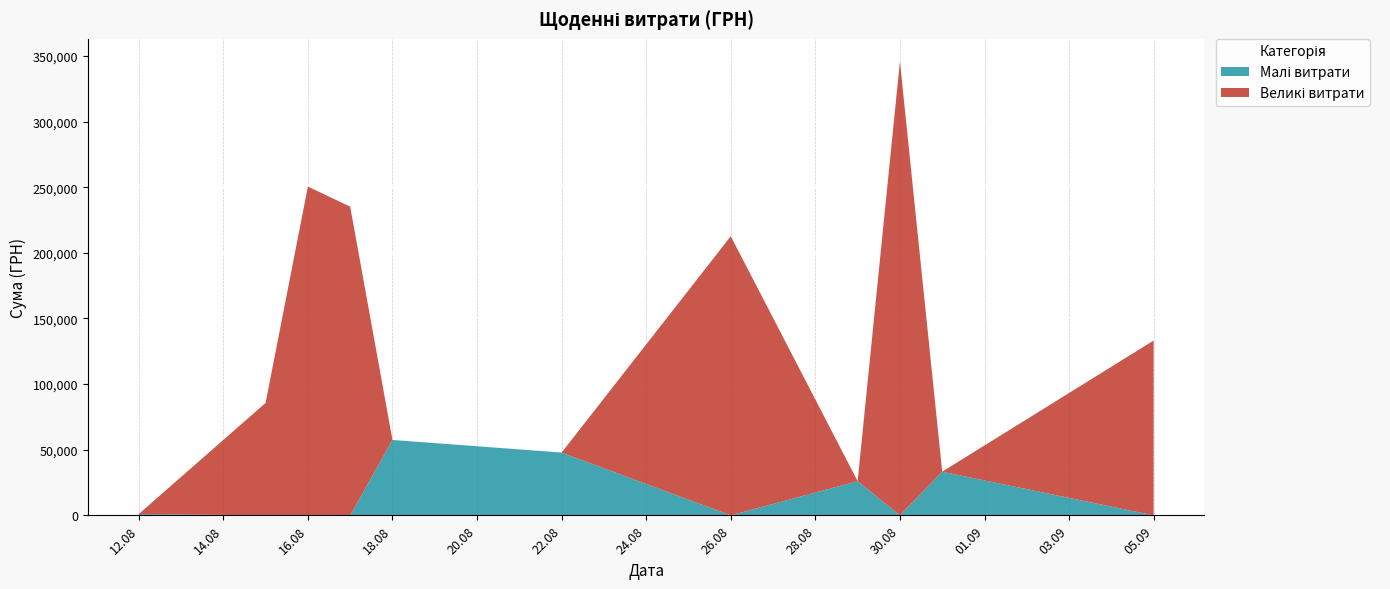

What is the total value across all series at 05.09?

133168.7